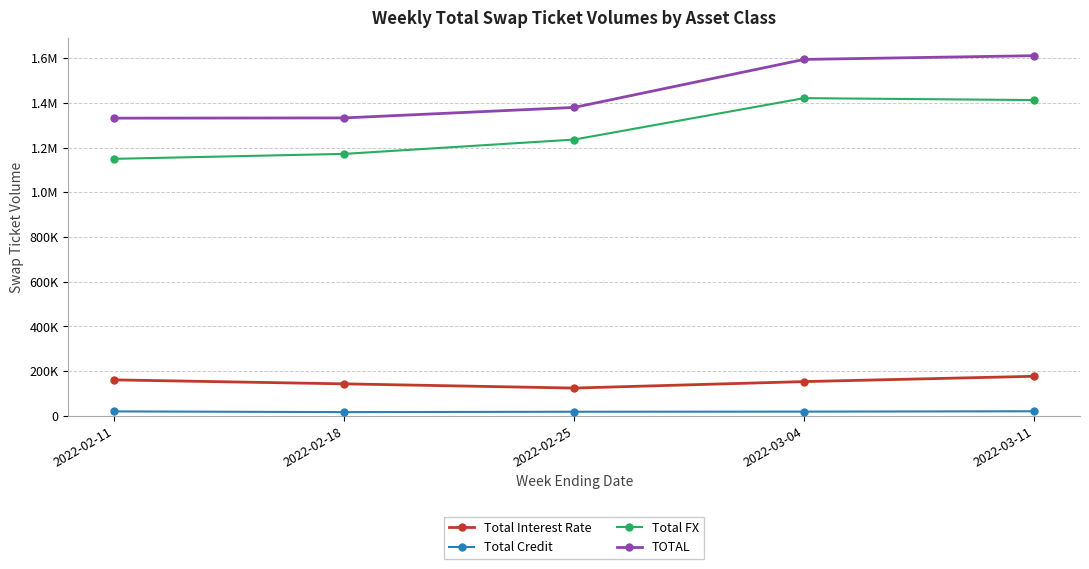

Which series has the largest total across all categories?

TOTAL